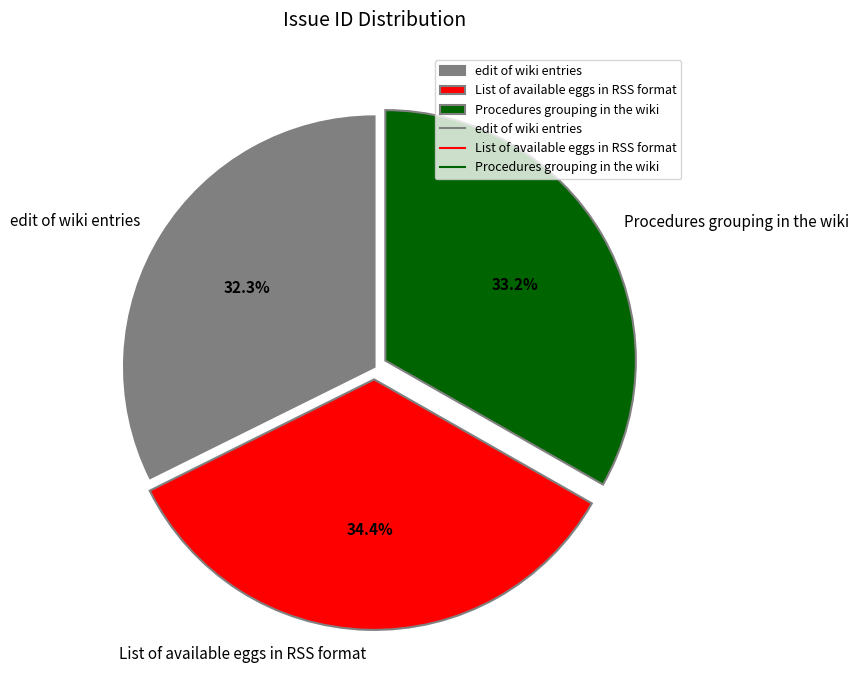

What percentage is the Procedures grouping in the wiki slice, to the nearest percent?

33%